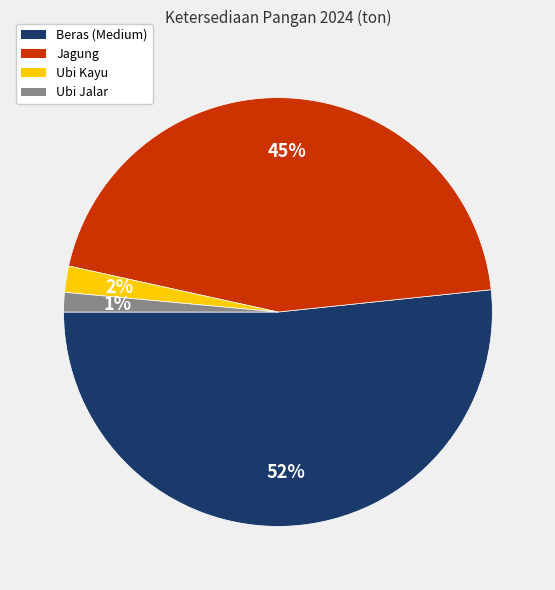

To the nearest percent, what is the average slice percentage?

25%